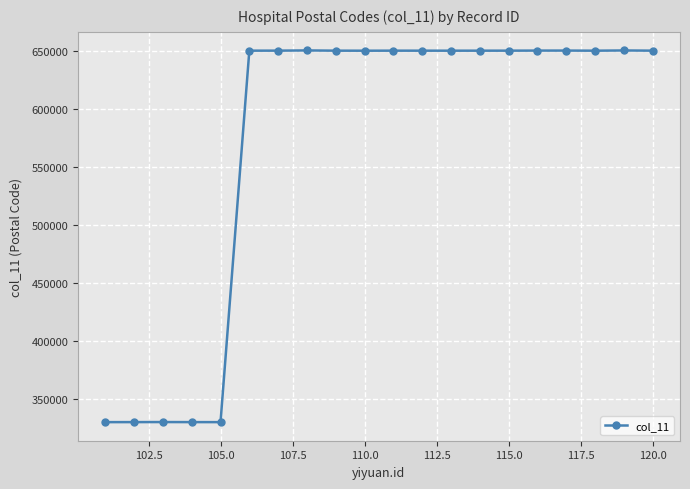

What is the sum of all values?

11401064